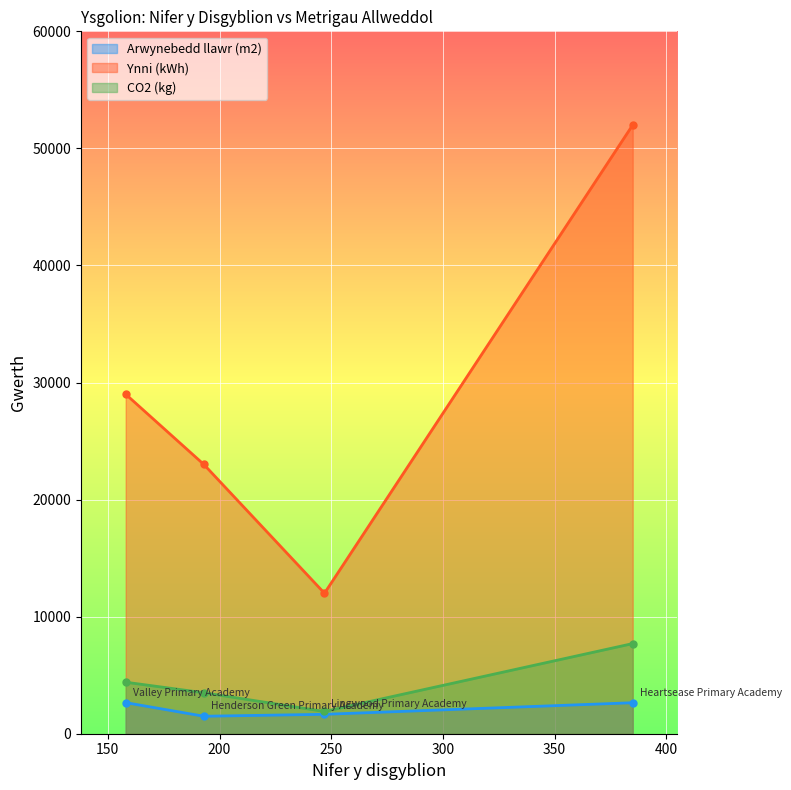

Count the Ynni (kWh) values in the range 23000 to 52000.

3